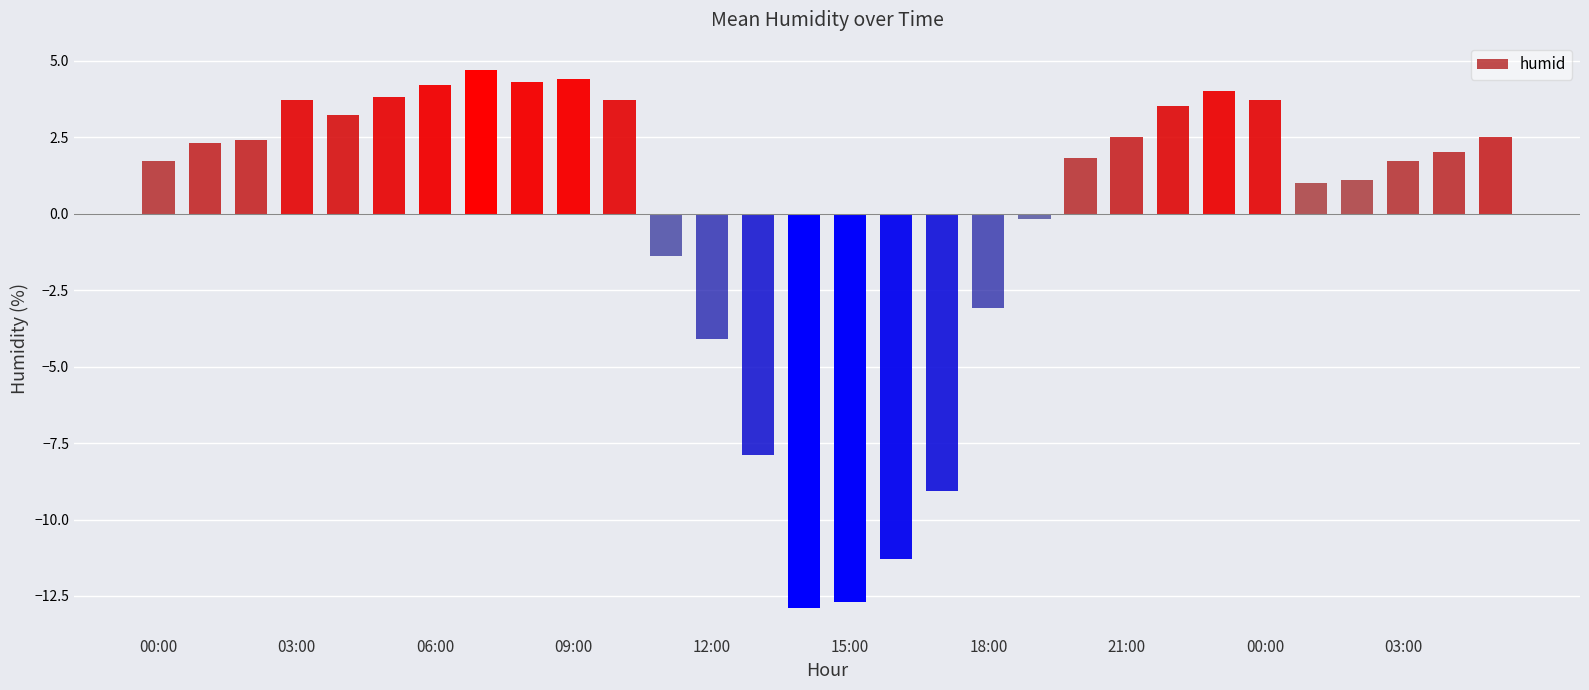

What is the difference between the maximum and second lowest values?

17.4